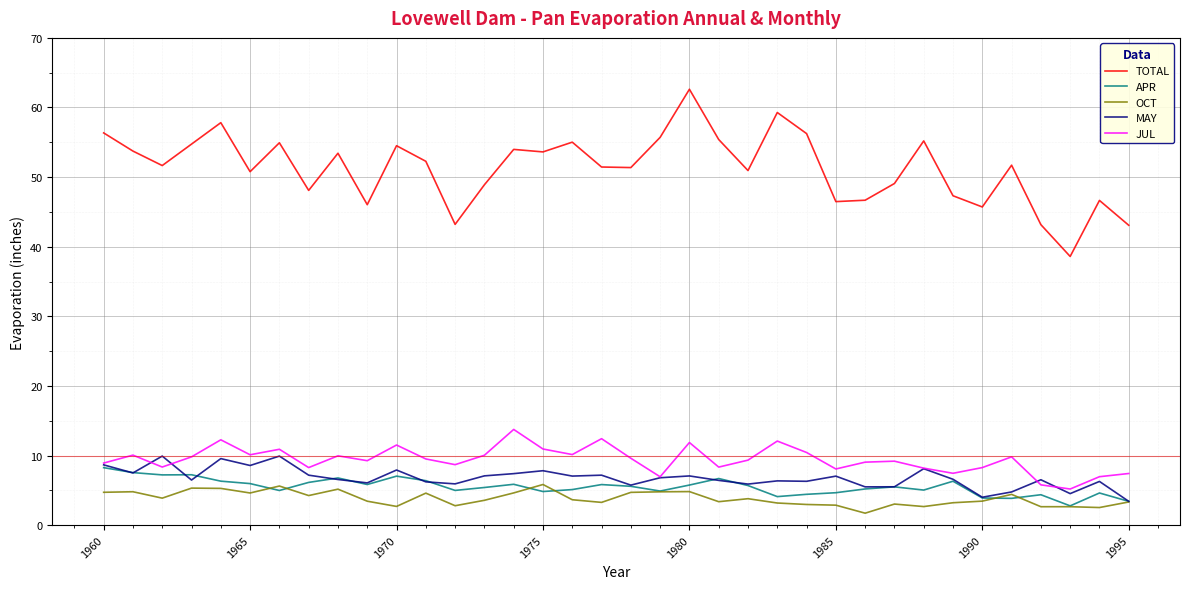

What is the maximum value for MAY?

9.9